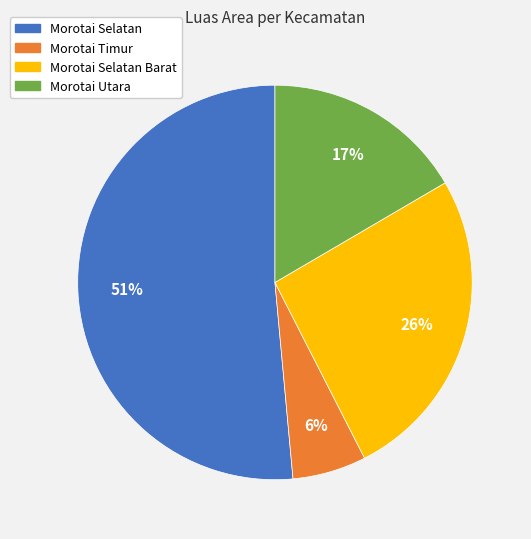

Is Morotai Selatan the majority of the pie?

Yes